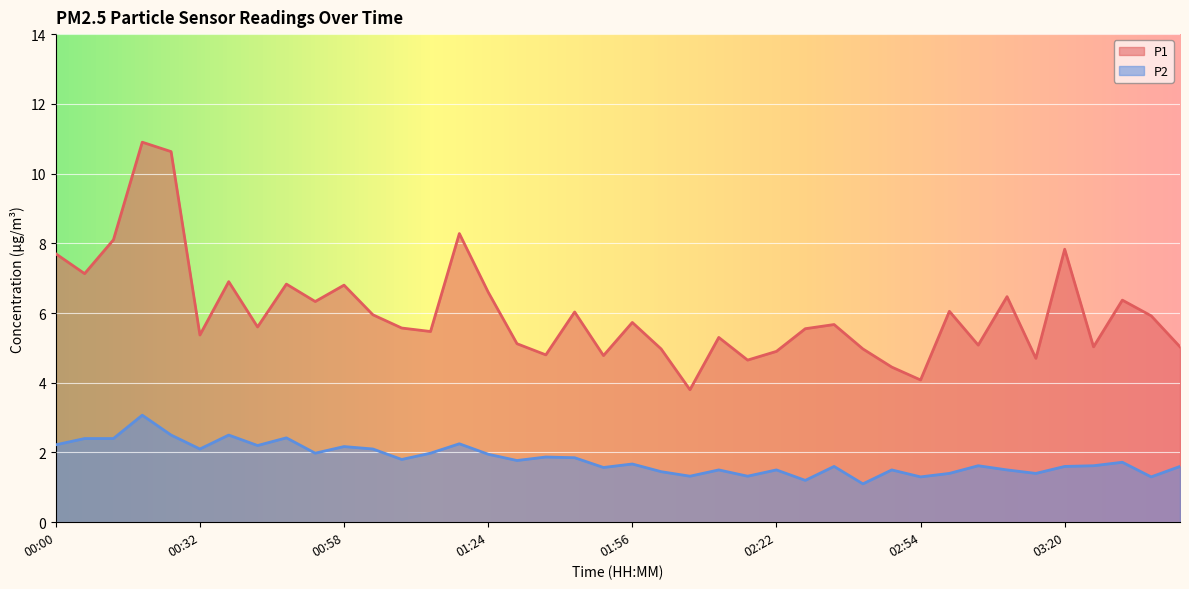

What position from the right is 00:53?

31